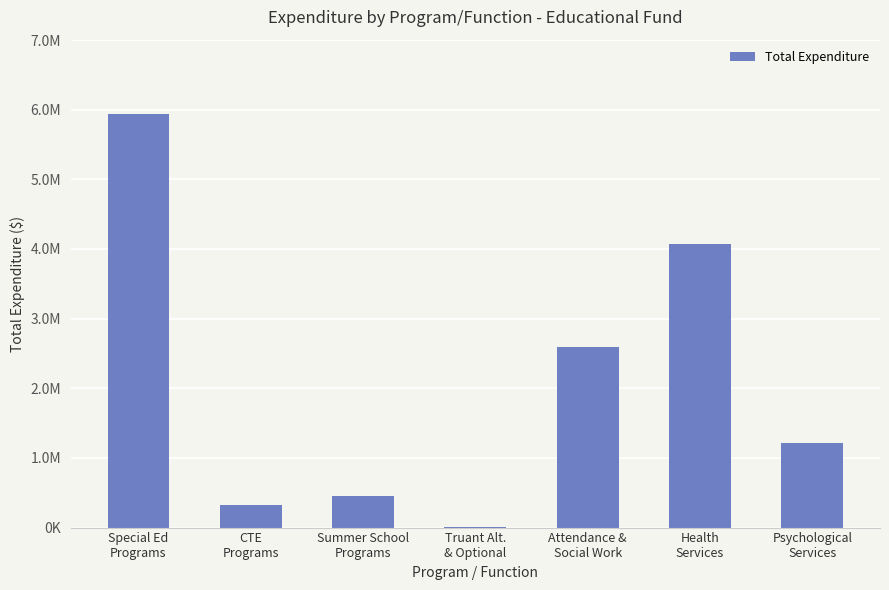

What is the greatest value displayed?

5936539